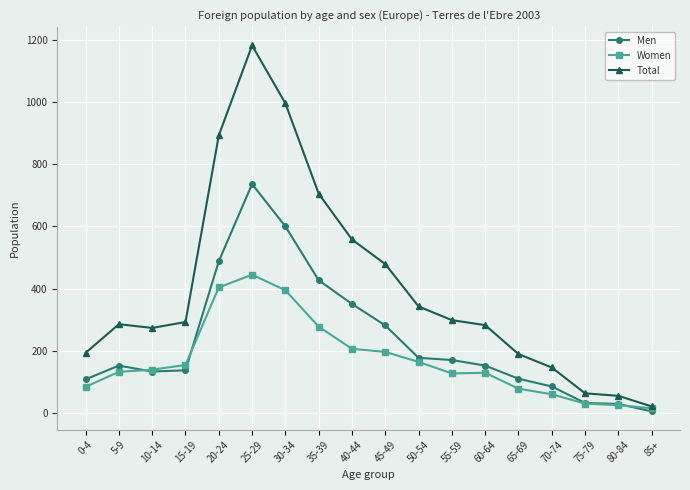

What is the label of the 1st point from the left?

0-4